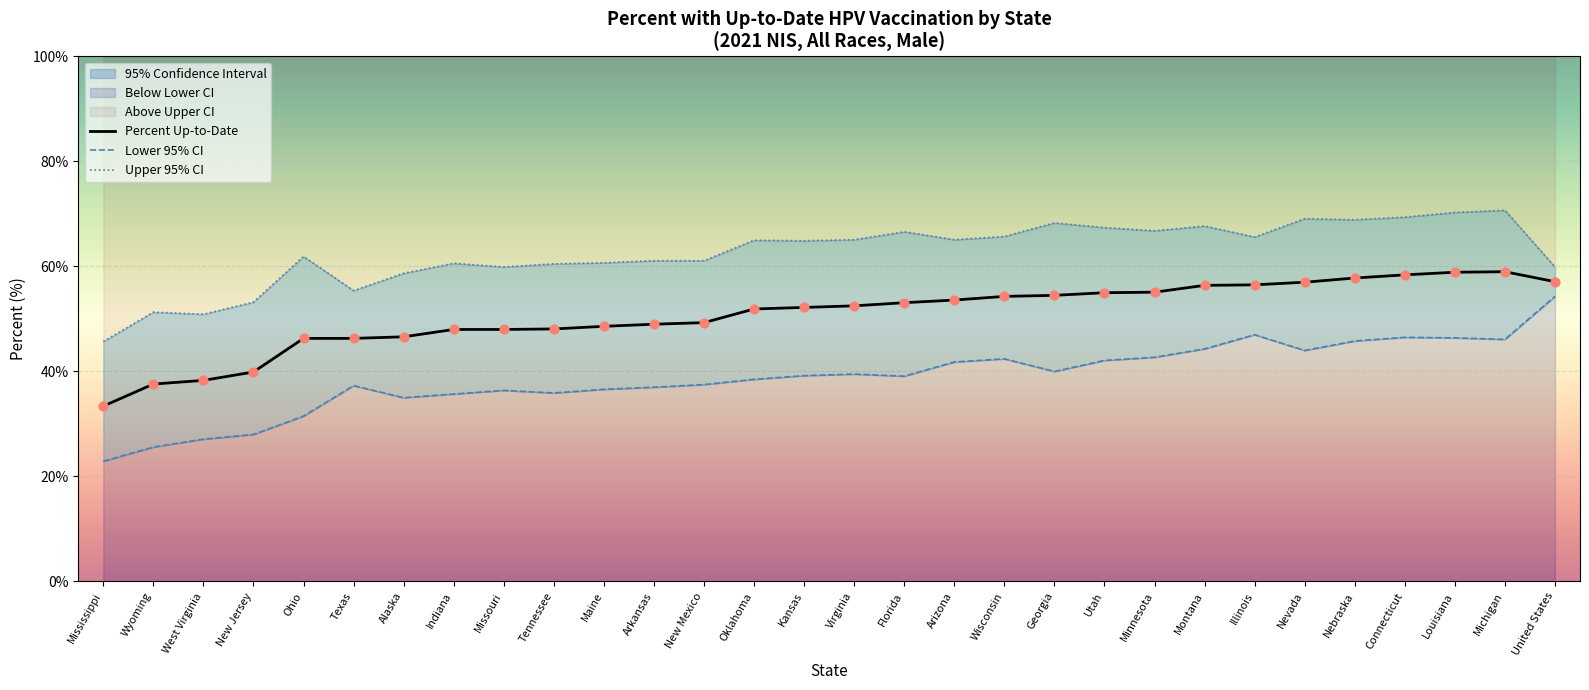

Which series reaches the maximum Y coordinate?

Upper 95% CI